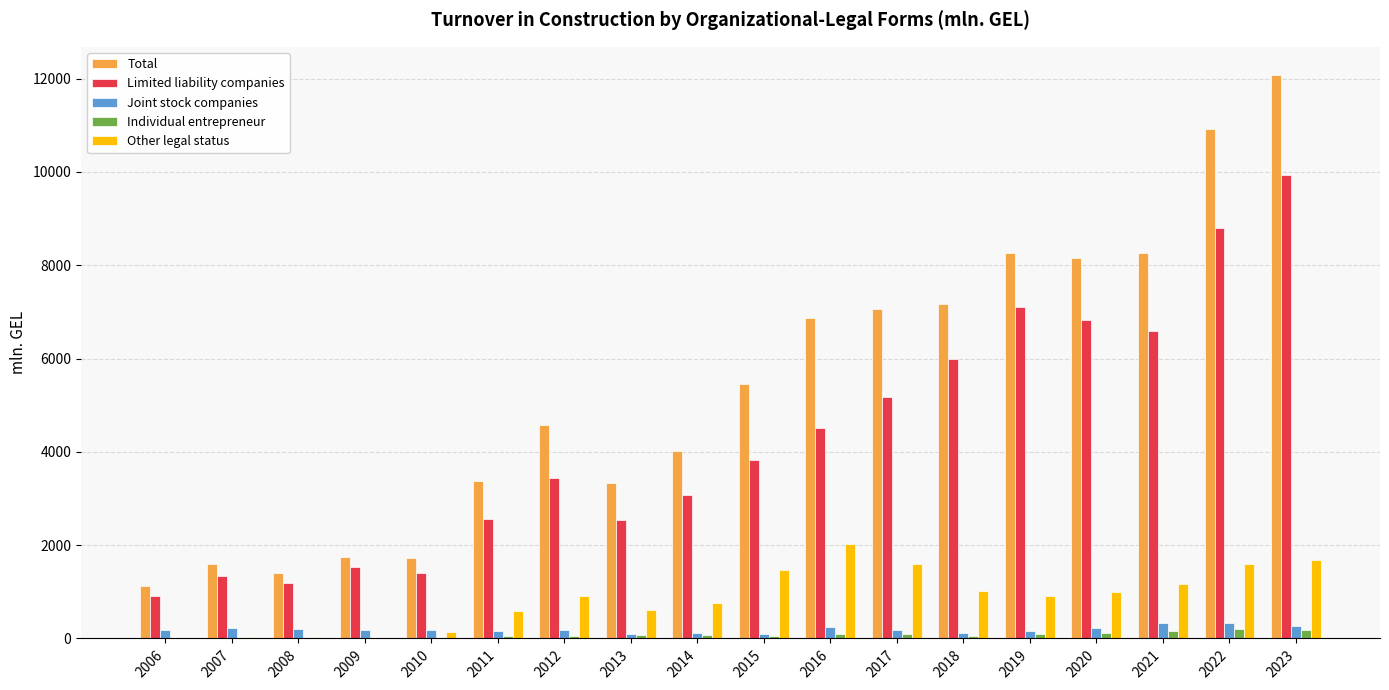

Which label corresponds to the largest value in the chart?

2023